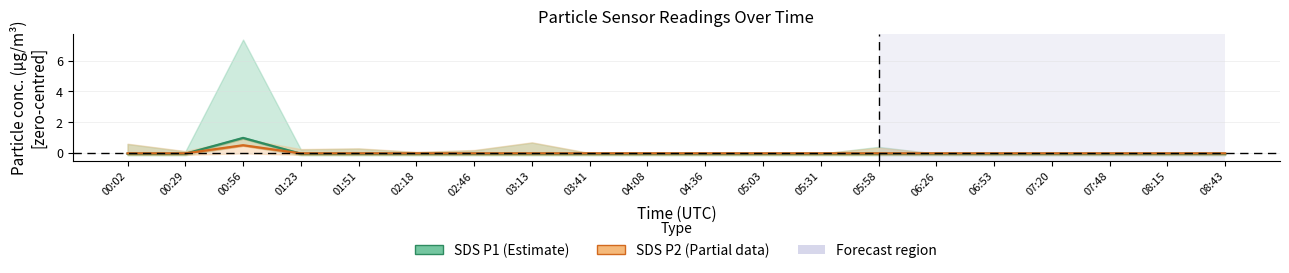

Is it true that SDS_P1 (Estimate) equals -0.1 at 00:29?

True